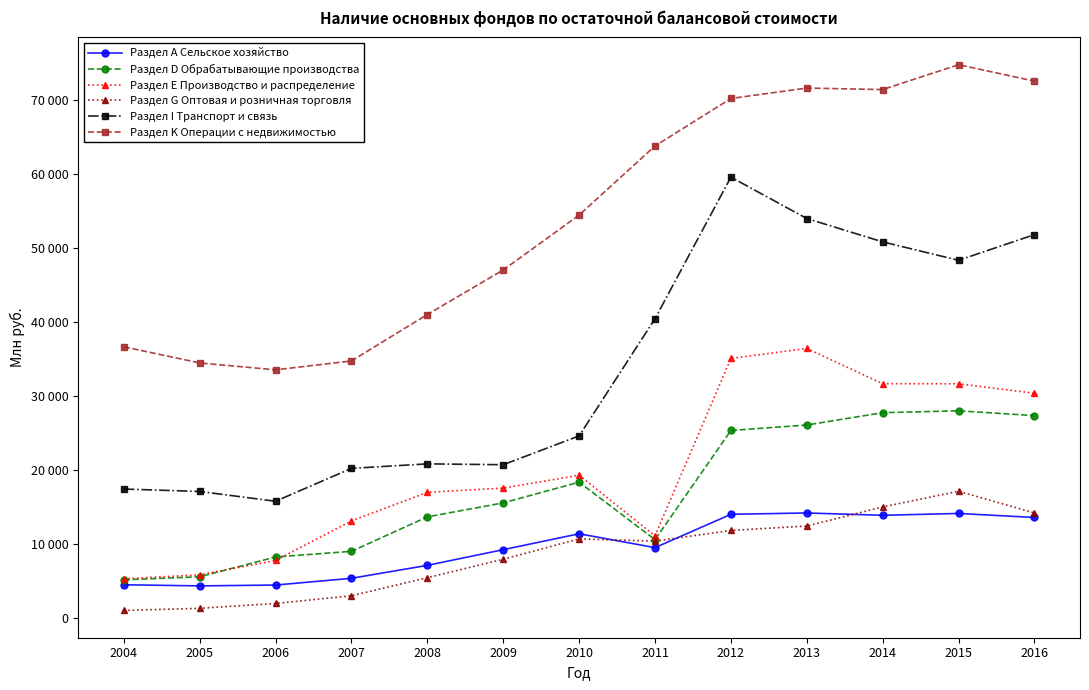

What is the difference between the second highest and minimum values in the Раздел D Обрабатывающие производства series?

22559